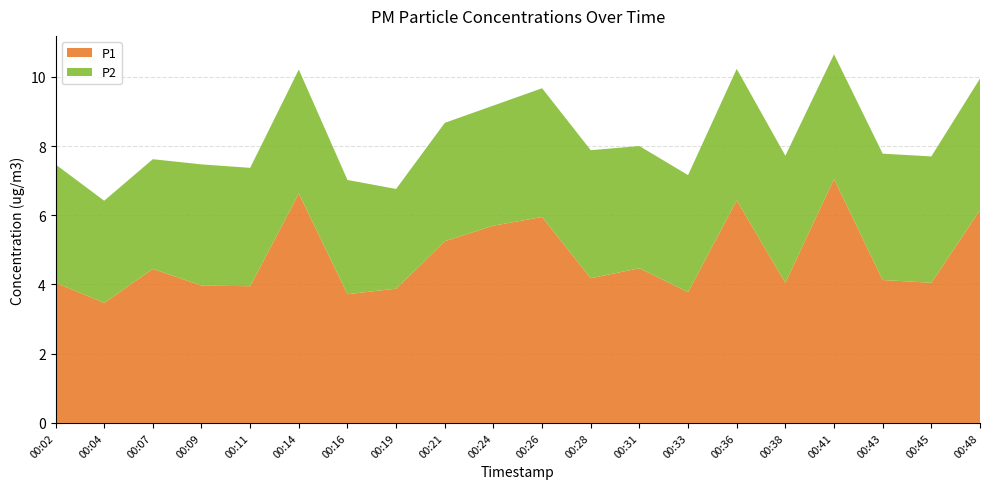

Reading right to left, transcribe all the data shown in this chart.

P1: 6.2	4.0	4.1	7.0	4.0	6.4	3.8	4.5	4.2	6.0	5.7	5.2	3.9	3.7	6.6	4.0	4.0	4.5	3.5	4.0
P2: 3.8	3.6	3.6	3.6	3.7	3.8	3.4	3.5	3.7	3.7	3.5	3.4	2.9	3.3	3.6	3.4	3.5	3.2	3.0	3.4